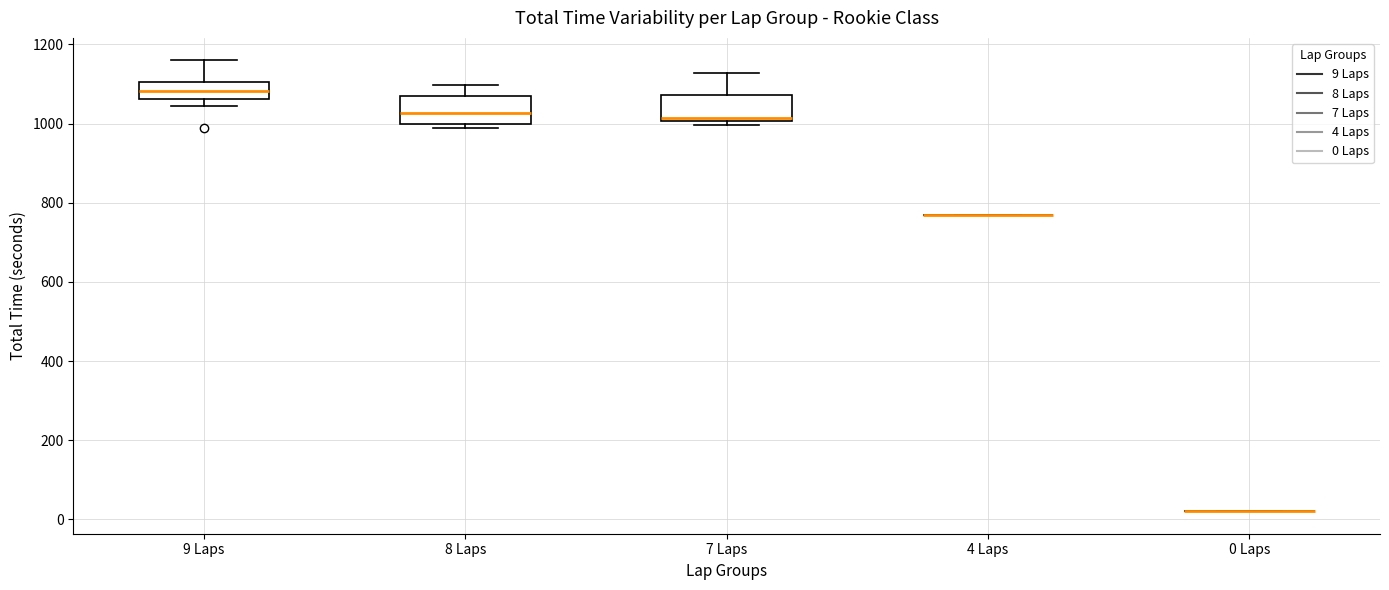

Reading left to right, read every box against the y-axis: the position of its median line, the range the box covers, and the ends of its whiskers. The values are not printed on the chart, so give them approximately, as read against the axis.

9 Laps: median 1080, box 1060 to 1100, whiskers 1040 to 1160
8 Laps: median 1020, box 1000 to 1080, whiskers 980 to 1100
7 Laps: median 1020, box 1000 to 1080, whiskers 1000 (just below the box's lower edge) to 1120
4 Laps: box collapsed to a line at 760, whiskers 760 to 760
0 Laps: box collapsed to a line at 20, whiskers 20 to 20